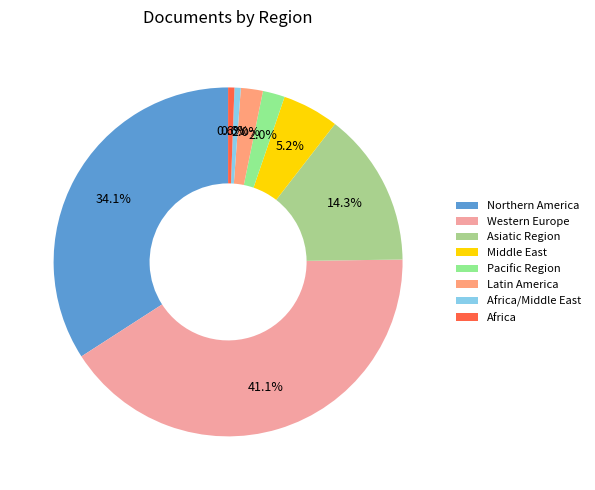

Count the number of slices in the pie.

8